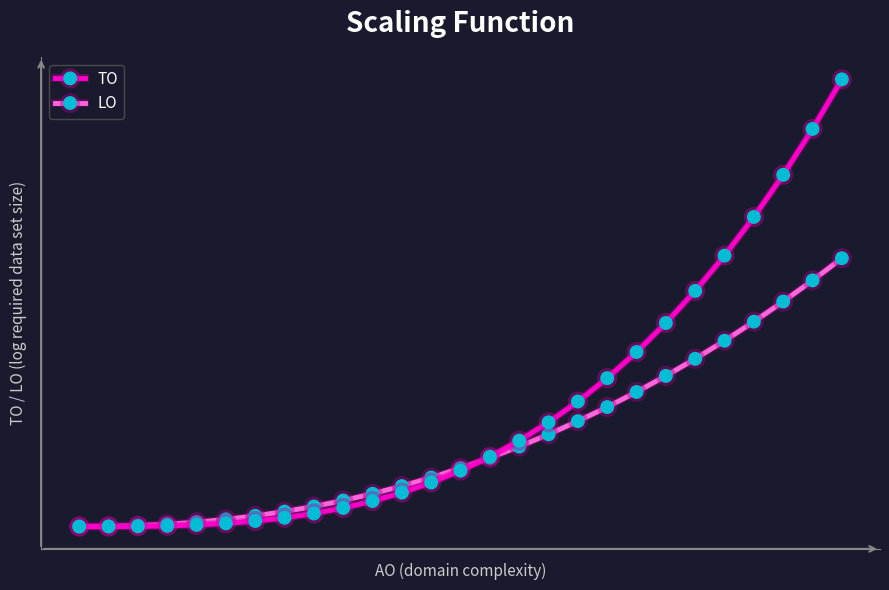

What are all the series names shown in the legend?

TO, LO